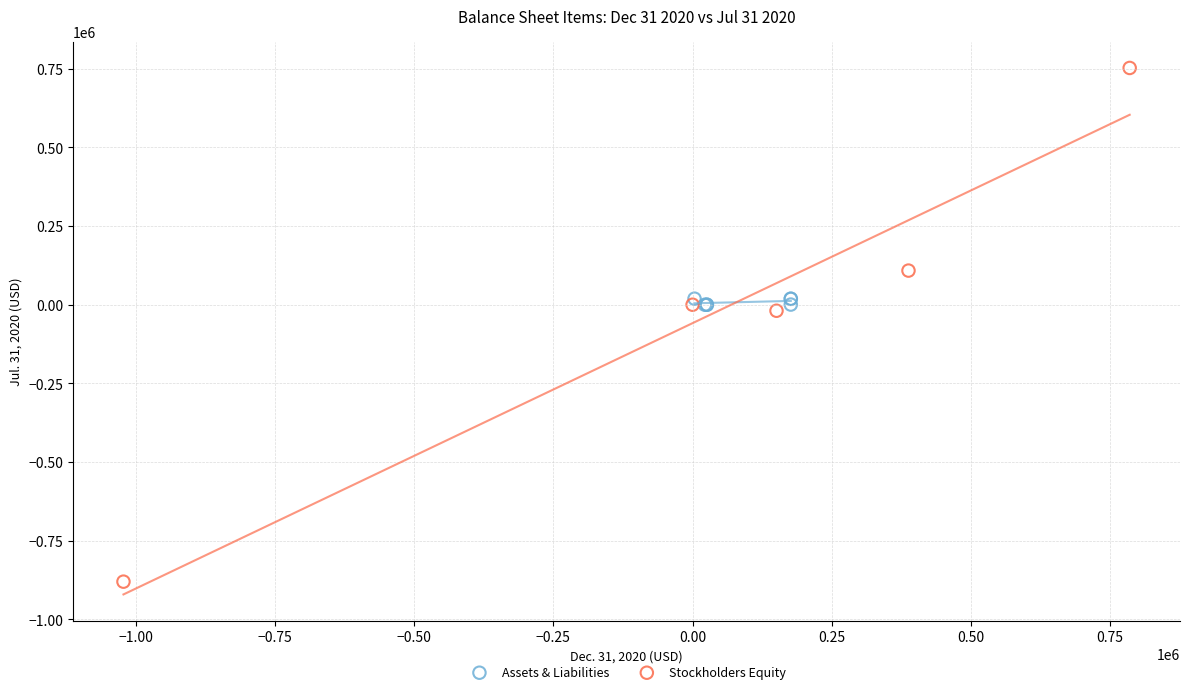

Which series has the largest Y range (max minus min)?

Stockholders Equity